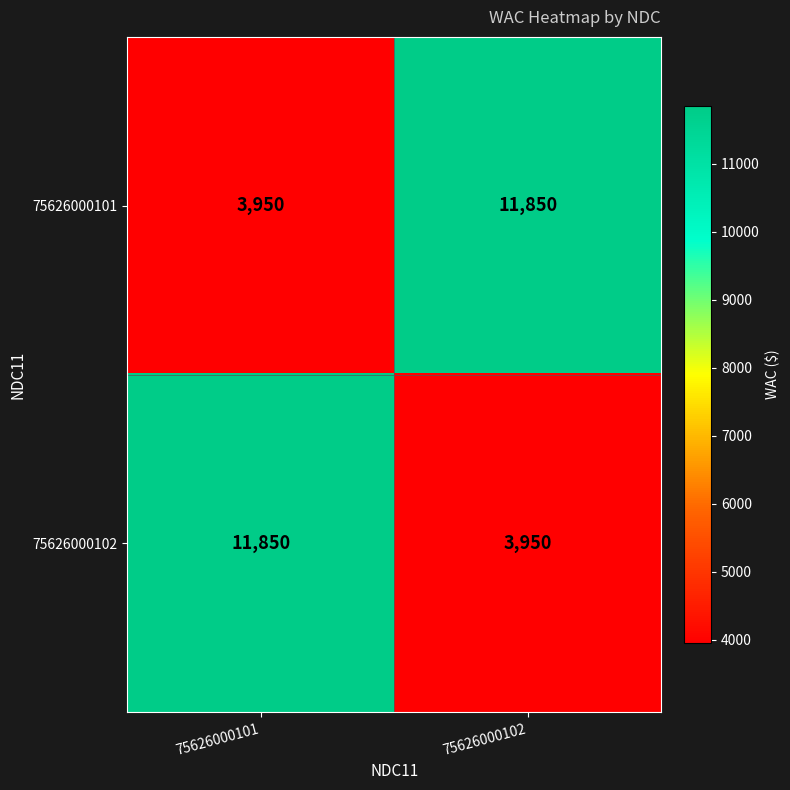

At how many categories does at least one series exceed 5729?

2